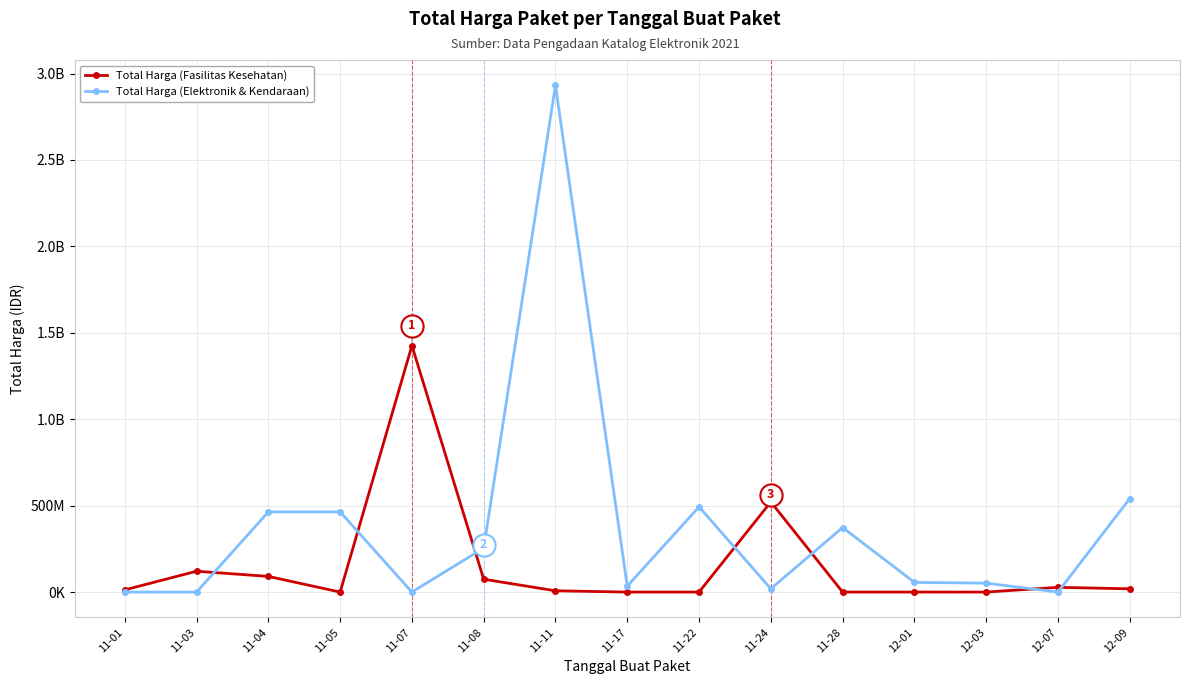

Is this an area chart (filled region under the line)?

No